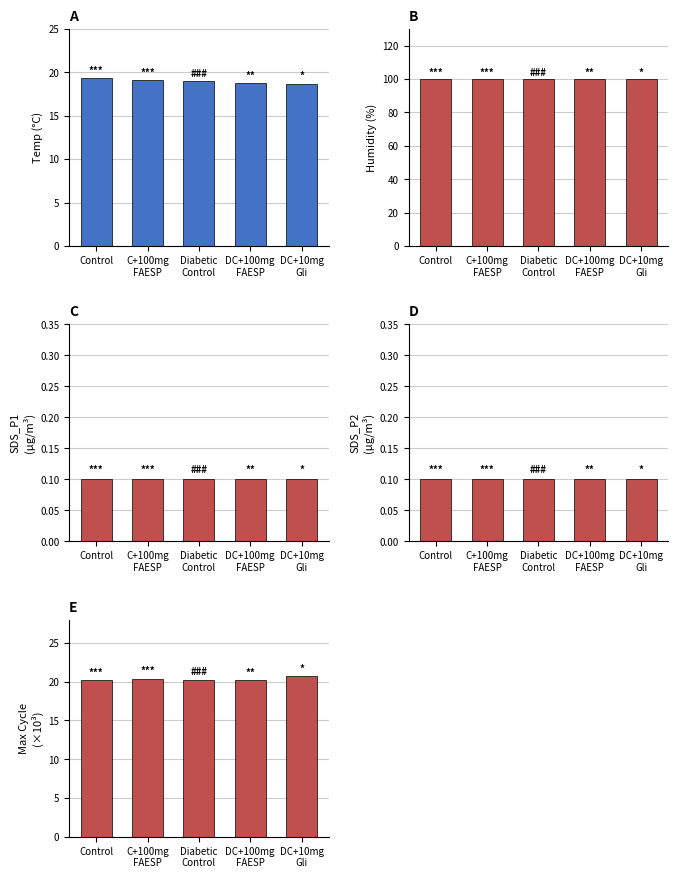

Count the Max_cycle_scaled values in the range 20 to 21.

5